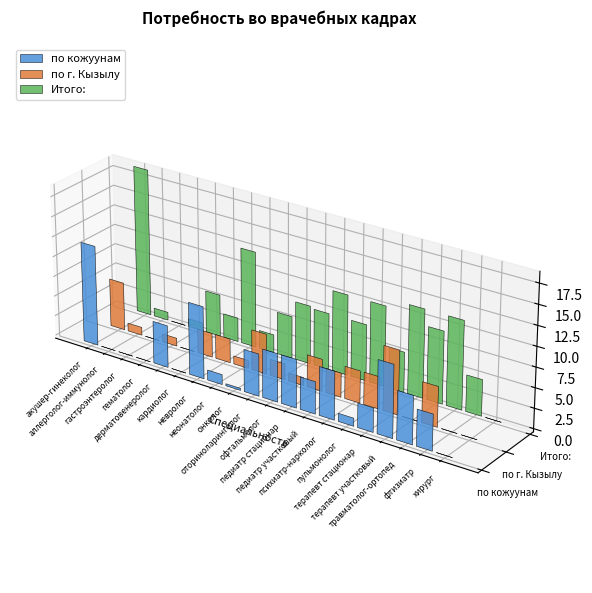

At which label does по г. Кызылу reach its peak?

терапевт стационар